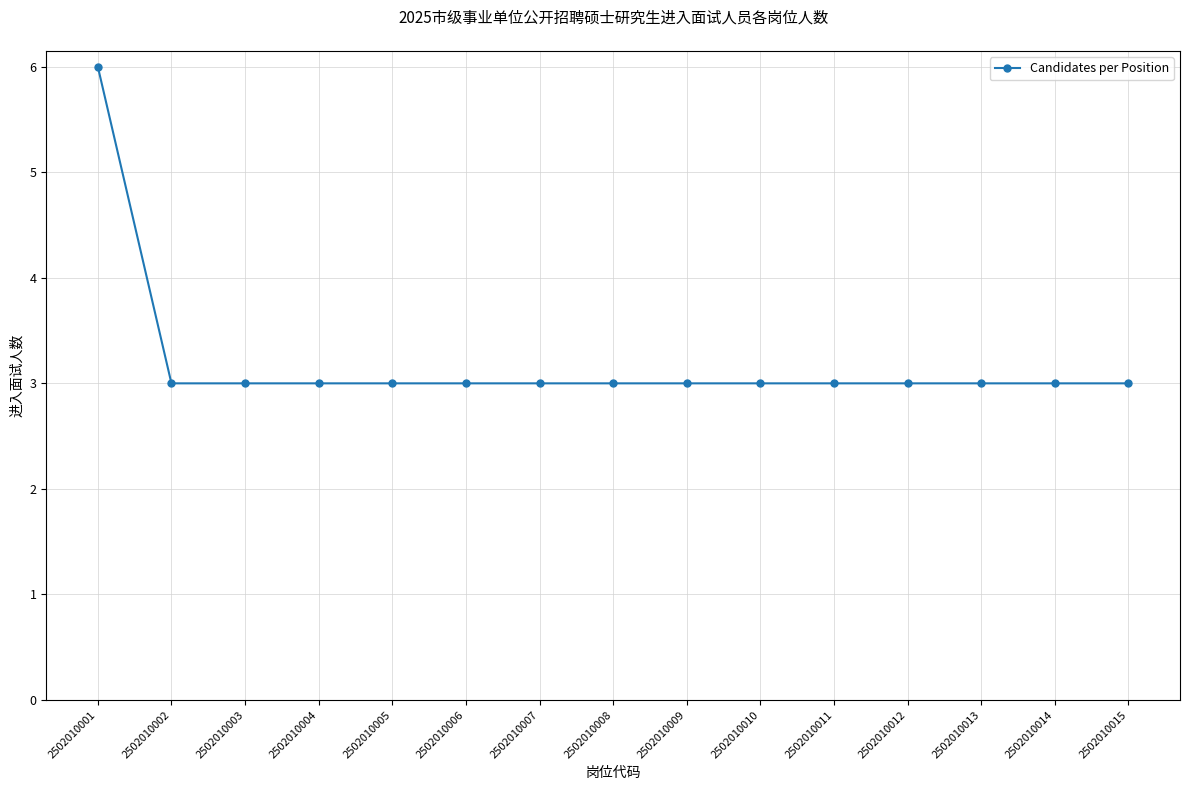

Does the chart have visible grid lines?

Yes